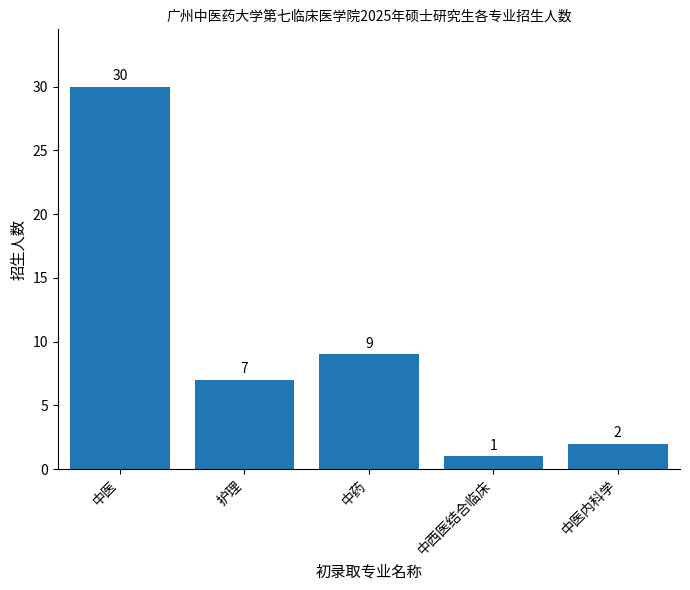

Reading left to right, transcribe all the data shown in this chart.

30	7	9	1	2